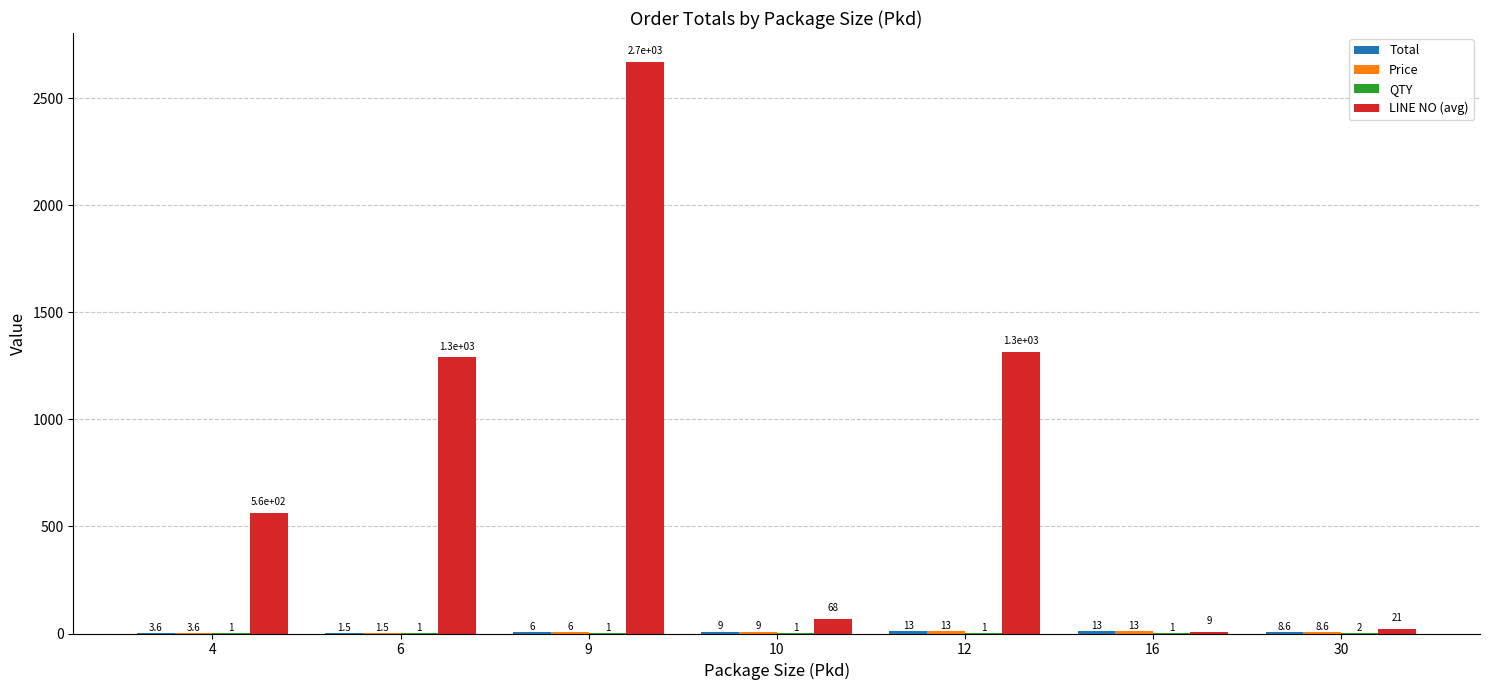

Between 10 and 16, which series saw the biggest shift?

LINE NO (avg)